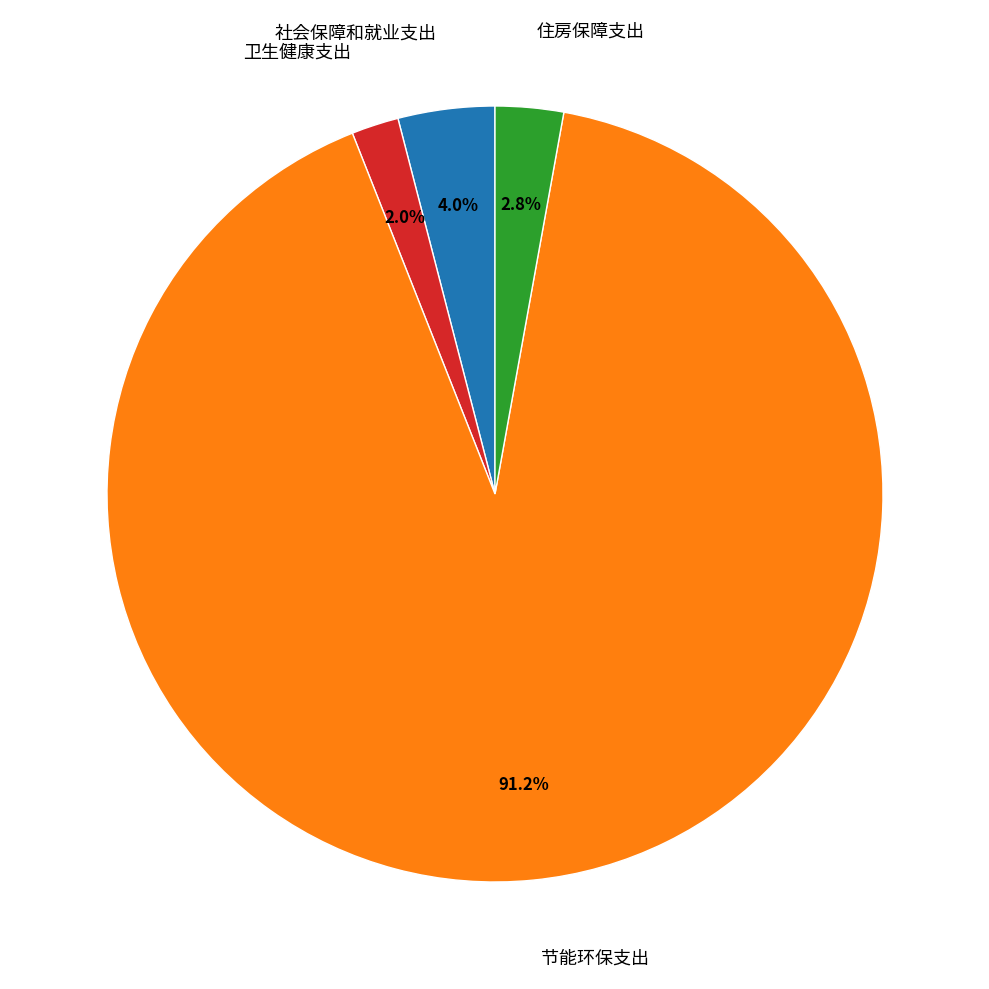

Is there a majority slice in this chart?

Yes